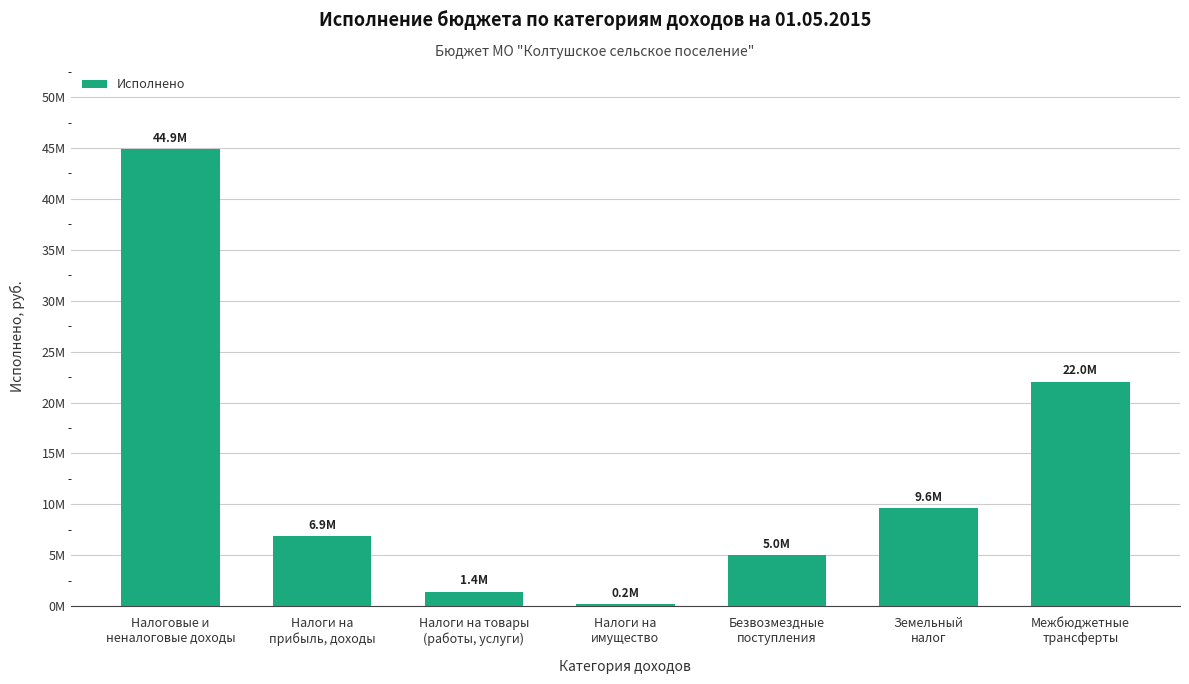

Which has a higher value, Межбюджетные
трансферты or Налоги на
имущество?

Межбюджетные
трансферты